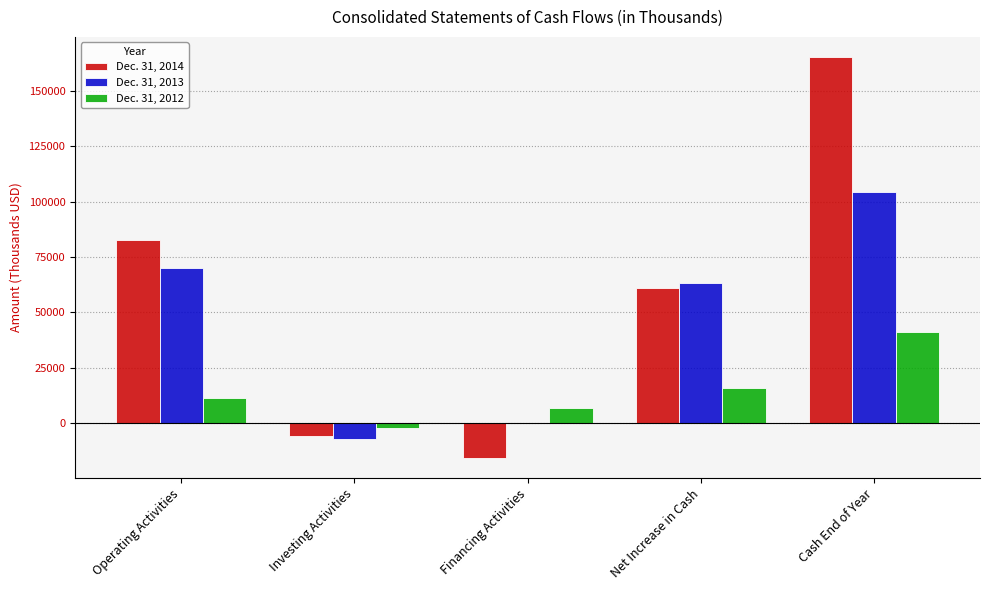

Which series has the largest total across all categories?

Dec. 31, 2014